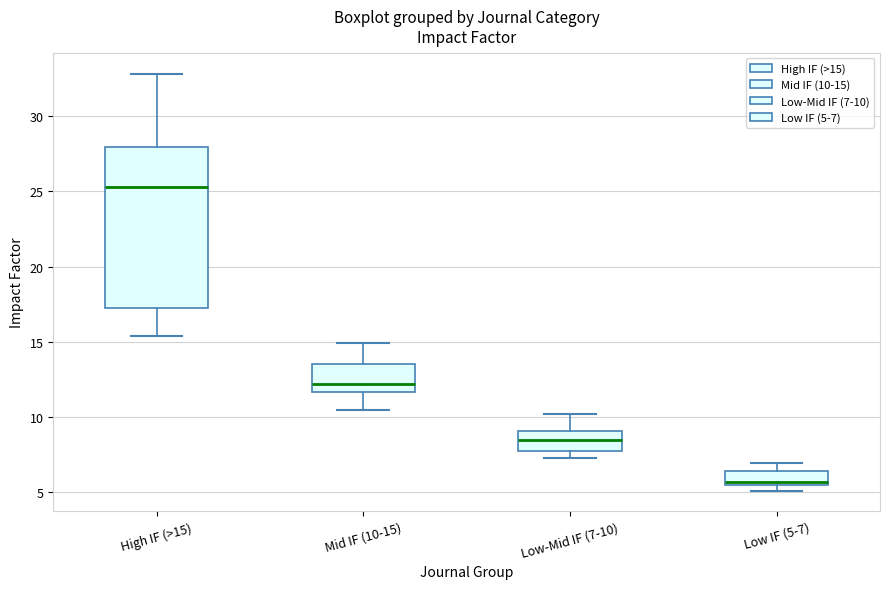

Reading left to right, transcribe this box plot: for each box, give where its median line is, the range the box spans, and where its two whiskers end, as read against the y-axis. The values are not printed on the chart, so give them approximately, as read against the axis.

High IF (>15): median 25.5, box 17.0 to 28.0, whiskers 15.5 to 33.0
Mid IF (10-15): median 12.0, box 11.5 to 13.5, whiskers 10.5 to 15.0
Low-Mid IF (7-10): median 8.5, box 7.5 to 9.0, whiskers 7.5 (just below the box's lower edge) to 10.0
Low IF (5-7): median 5.5 (just above the box's lower edge), box 5.5 to 6.5, whiskers 5.0 to 7.0